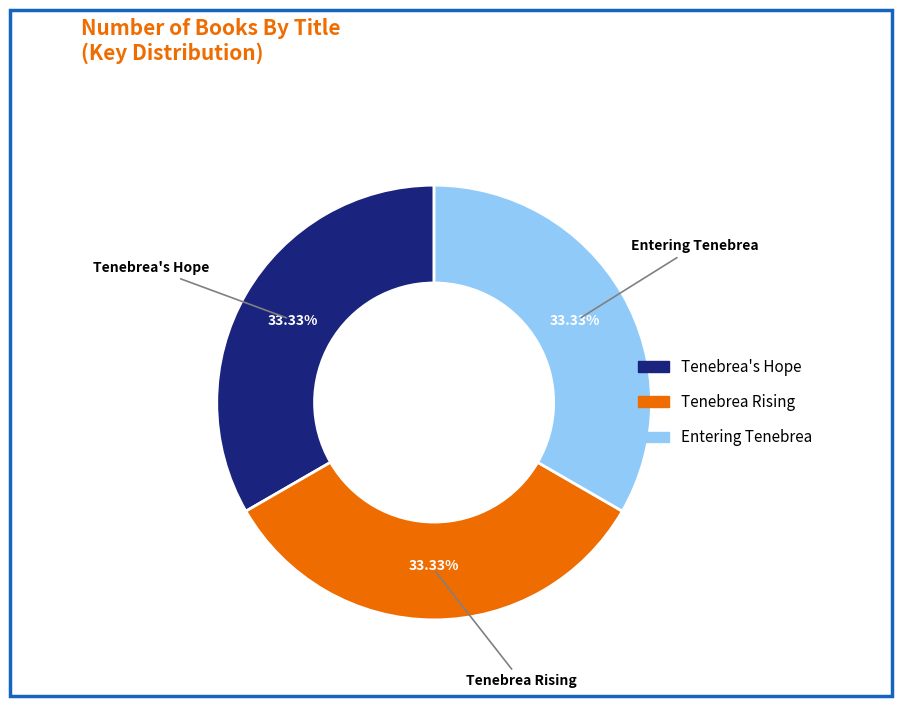

To the nearest percent, what percentage of the pie is Tenebrea Rising?

33%